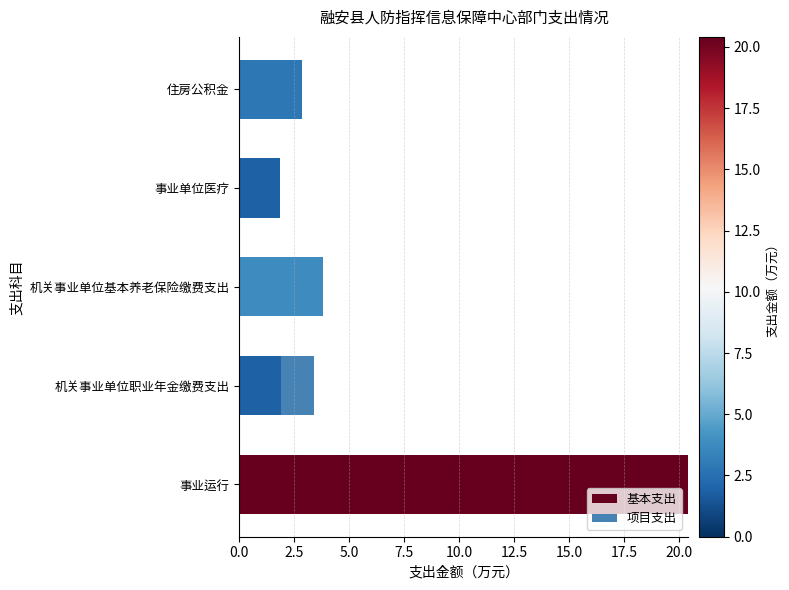

At which category is the sum across all series the highest?

事业运行